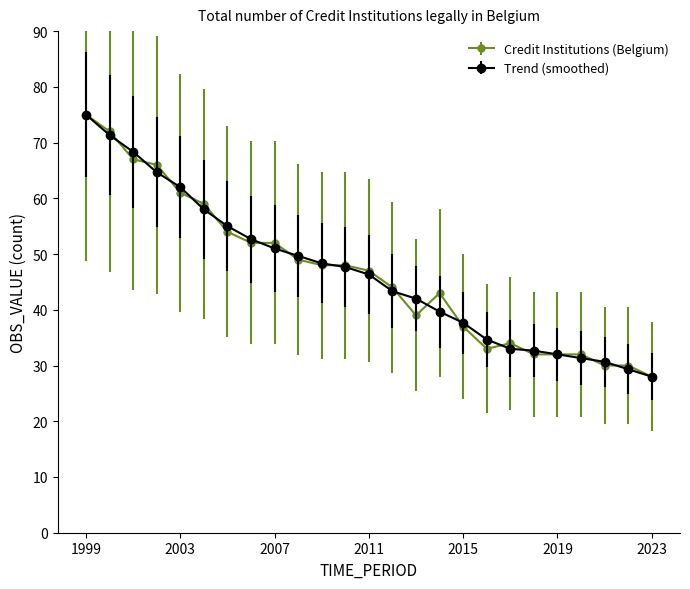

True or false: Credit Institutions (Belgium) has more than 0 interior local peaks.

True